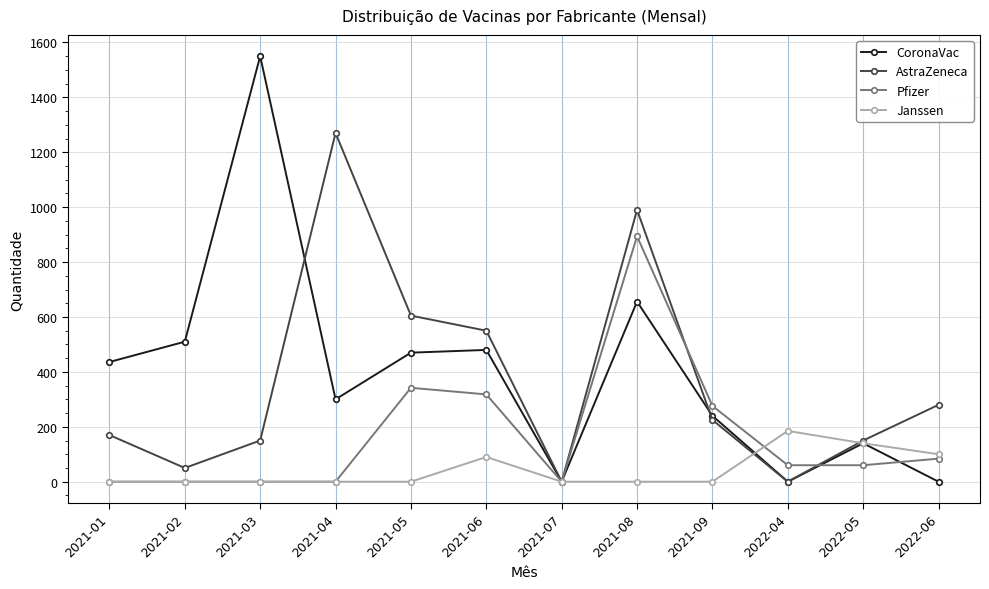

Which series has the largest range (max minus min)?

CoronaVac